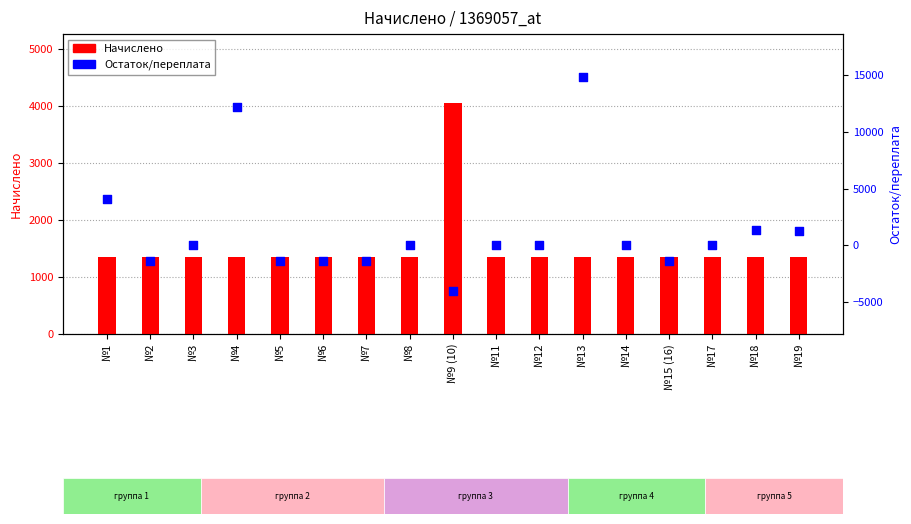

Which series contains the lowest Y value?

Остаток/переплата